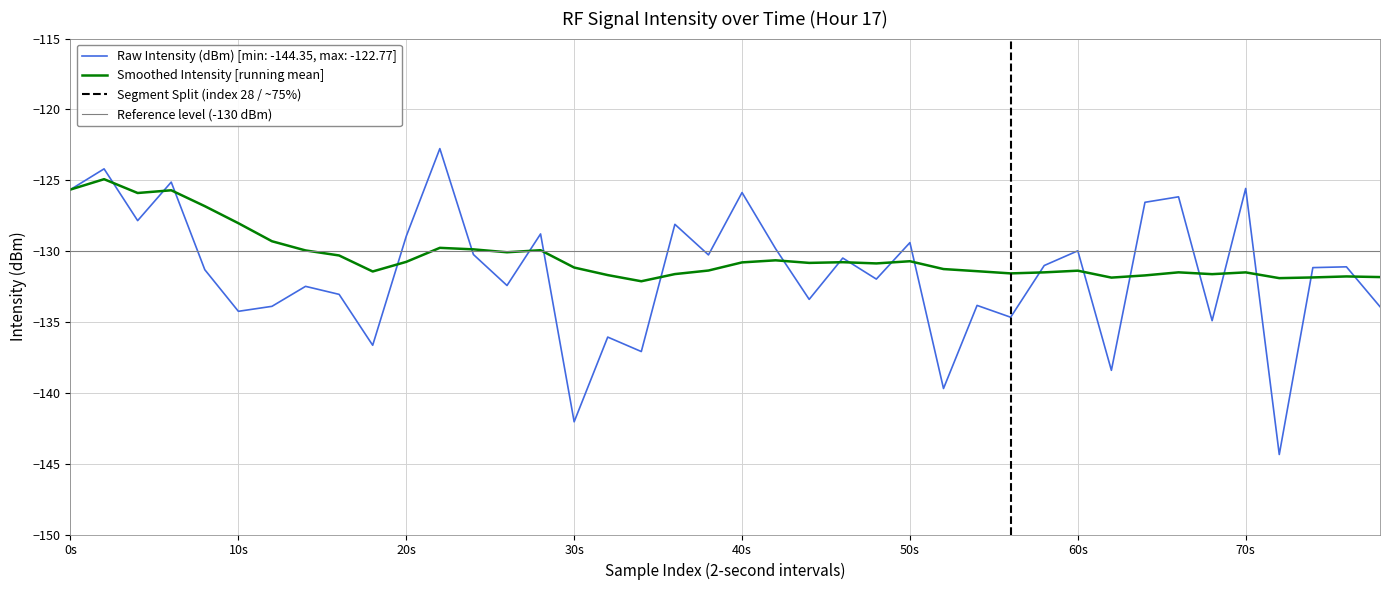

What is the sum of all intensity(dBm) values?

-5263.5